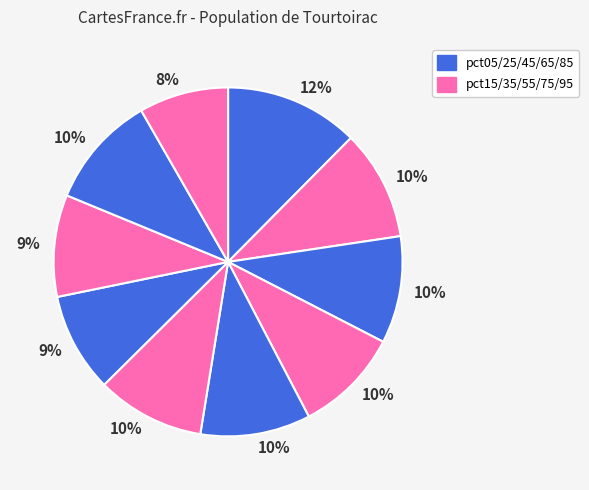

How many segments does this pie chart have?

10